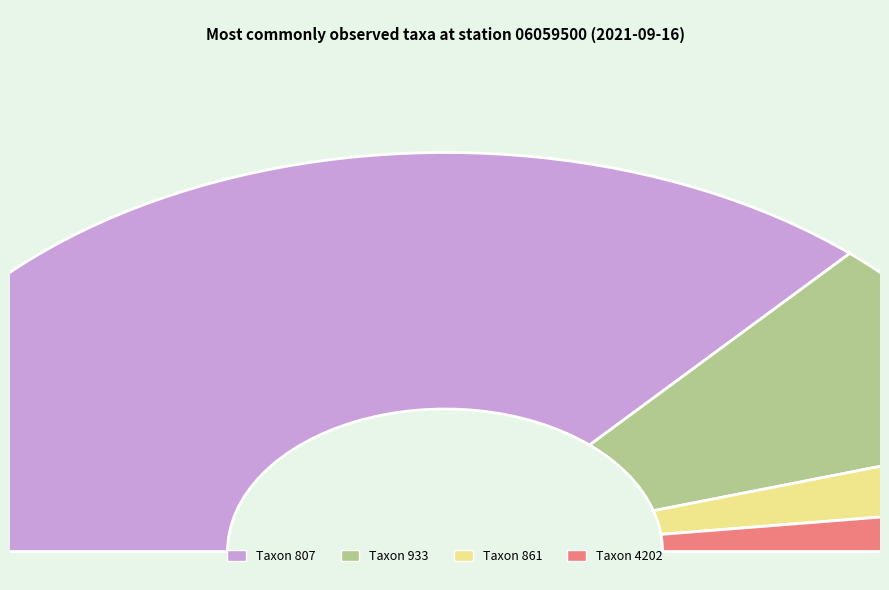

Count the number of slices in the pie.

4